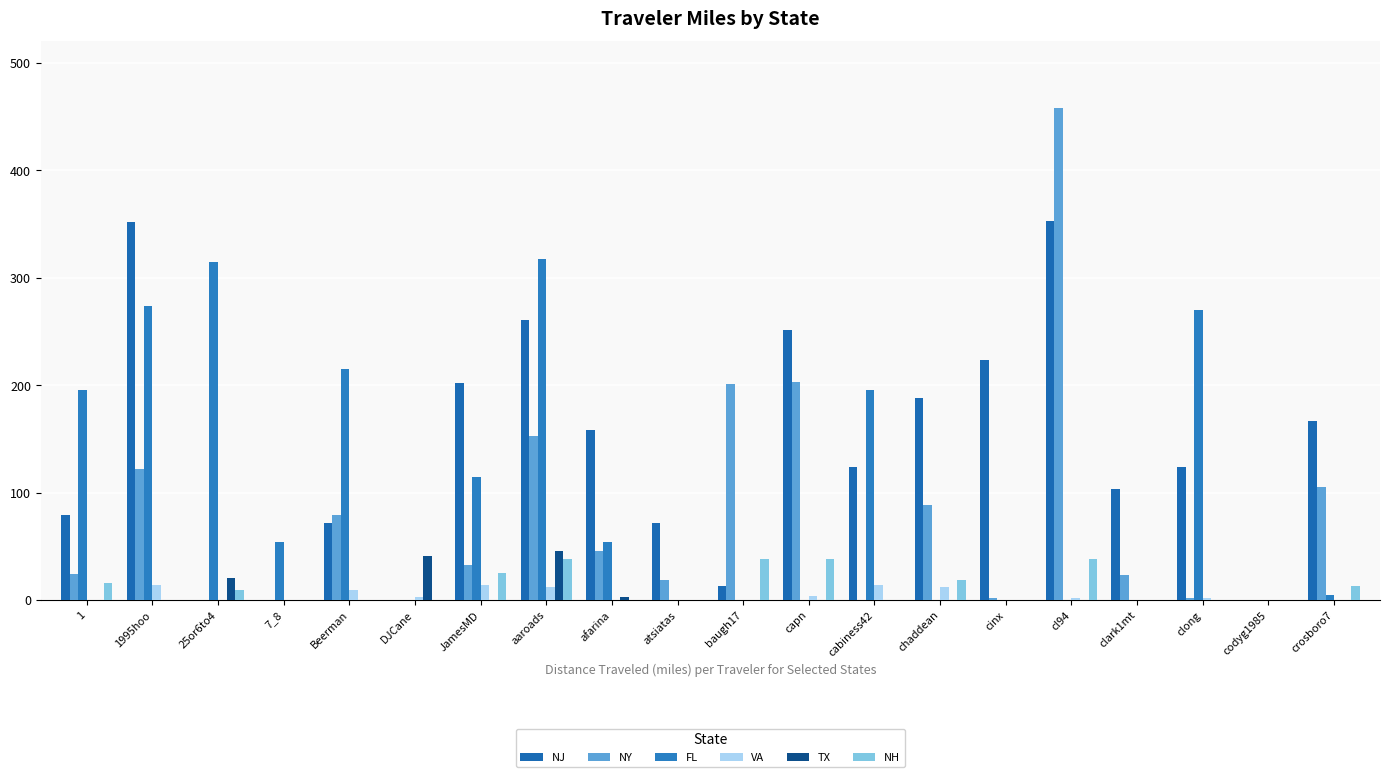

Reading left to right, extract all data points from this chart.

NJ: 1=79.3	1995hoo=351.5	25or6to4=0.0	7_8=0.0	Beerman=71.6	DJCane=0.0	JamesMD=202.0	aaroads=261.1	afarina=157.8	atsiatas=71.6	baugh17=13.1	capn=251.6	cabiness42=123.6	chaddean=188.2	cinx=223.0	cl94=353.0	clark1mt=103.3	clong=123.6	codyg1985=0.0	crosboro7=166.5
NY: 1=24.2	1995hoo=121.7	25or6to4=0.0	7_8=0.0	Beerman=79.2	DJCane=0.0	JamesMD=32.6	aaroads=152.5	afarina=46.1	atsiatas=18.3	baugh17=201.5	capn=203.2	cabiness42=0.0	chaddean=88.2	cinx=2.2	cl94=458.0	clark1mt=23.6	clong=2.3	codyg1985=0.0	crosboro7=105.7
FL: 1=195.7	1995hoo=273.9	25or6to4=314.2	7_8=54.4	Beerman=215.4	DJCane=0.0	JamesMD=114.7	aaroads=317.7	afarina=53.6	atsiatas=0.0	baugh17=0.0	capn=0.0	cabiness42=195.7	chaddean=0.0	cinx=0.0	cl94=0.0	clark1mt=0.0	clong=269.8	codyg1985=0.0	crosboro7=5.1
VA: 1=0.0	1995hoo=14.0	25or6to4=0.0	7_8=0.0	Beerman=9.0	DJCane=3.3	JamesMD=14.0	aaroads=12.3	afarina=0.0	atsiatas=0.0	baugh17=0.0	capn=3.9	cabiness42=14.0	chaddean=12.0	cinx=0.0	cl94=1.9	clark1mt=0.0	clong=1.9	codyg1985=0.0	crosboro7=0.0
TX: 1=0.0	1995hoo=0.0	25or6to4=20.3	7_8=0.0	Beerman=0.0	DJCane=40.5	JamesMD=0.0	aaroads=45.2	afarina=3.0	atsiatas=0.0	baugh17=0.0	capn=0.0	cabiness42=0.0	chaddean=0.0	cinx=0.0	cl94=0.0	clark1mt=0.0	clong=0.0	codyg1985=0.0	crosboro7=0.0
NH: 1=15.8	1995hoo=0.0	25or6to4=9.5	7_8=0.0	Beerman=0.0	DJCane=0.0	JamesMD=25.5	aaroads=38.4	afarina=0.0	atsiatas=0.0	baugh17=38.4	capn=38.4	cabiness42=0.0	chaddean=18.7	cinx=0.0	cl94=38.4	clark1mt=0.0	clong=0.0	codyg1985=0.0	crosboro7=13.3